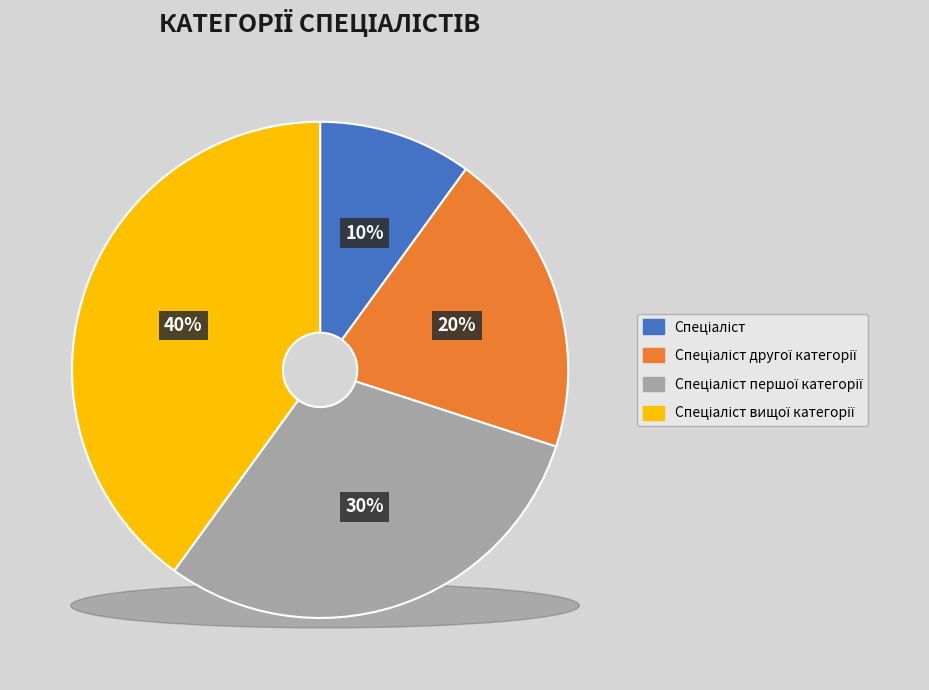

To the nearest percent, what is the combined percentage of Спеціаліст першої категорії and Спеціаліст?

40%